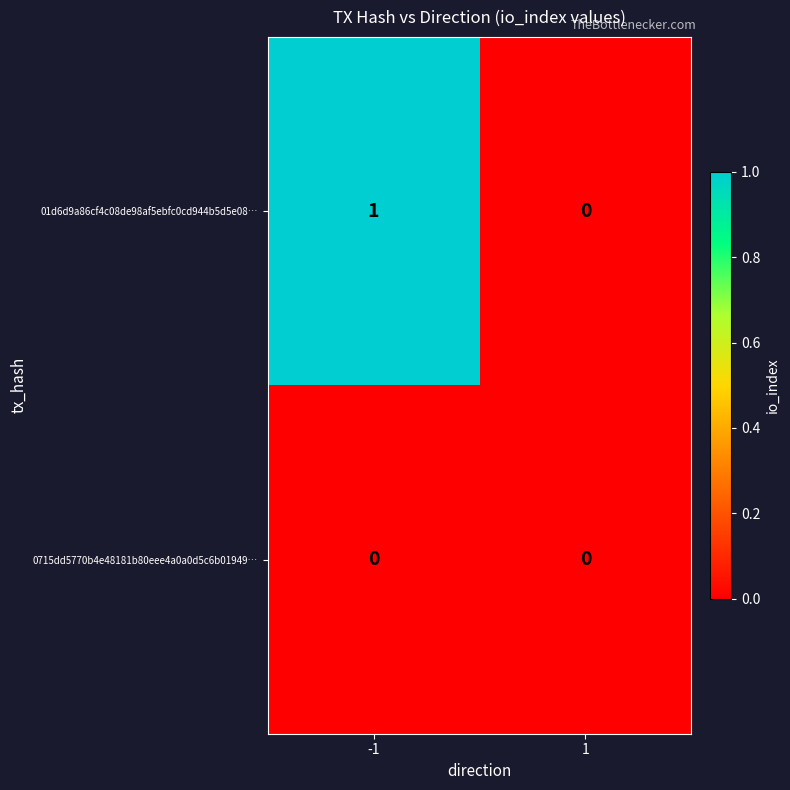

Rank the series by their average value, from lowest to highest.

0715dd5770b4e48181b80eee4a0a0d5c6b01949…, 01d6d9a86cf4c08de98af5ebfc0cd944b5d5e08…